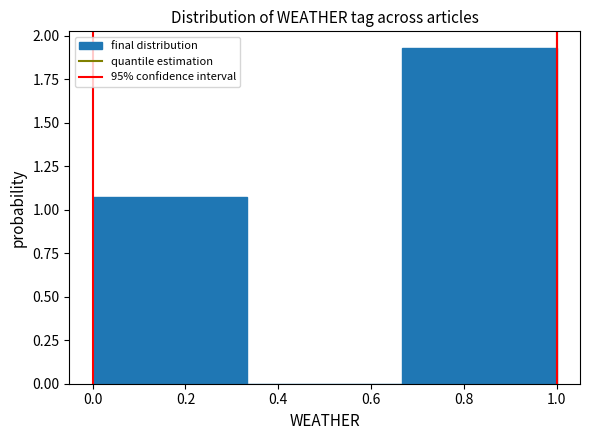

Reading left to right, transcribe this chart: for each bar, give the range it covers on the x-axis and its height. Neither the bar edges nor the heights are printed on the chart, so give them approximately, as read against the axes.

0.00 to 0.34: 1.05
0.34 to 0.66: 0
0.66 to 1.00: 1.95